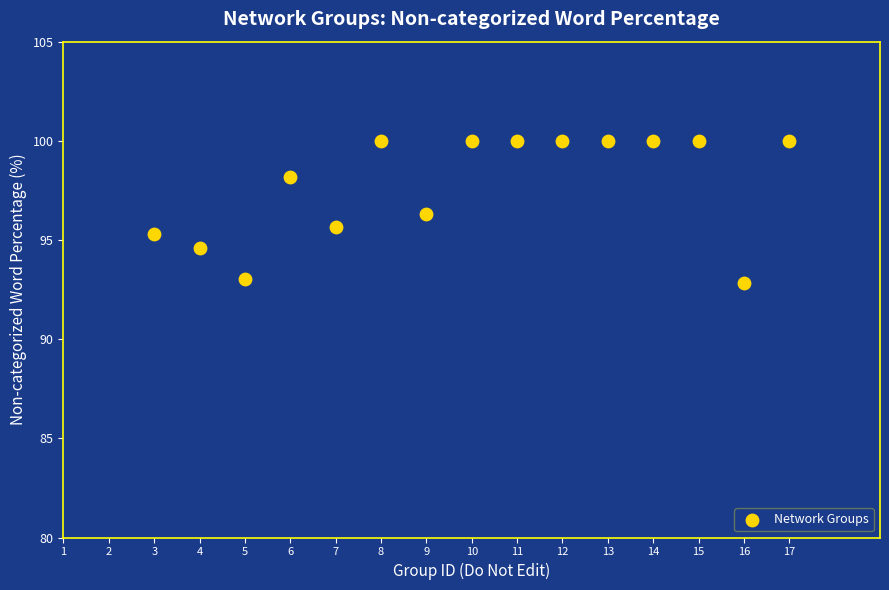

What is the range of Y values (max minus min)?

7.1